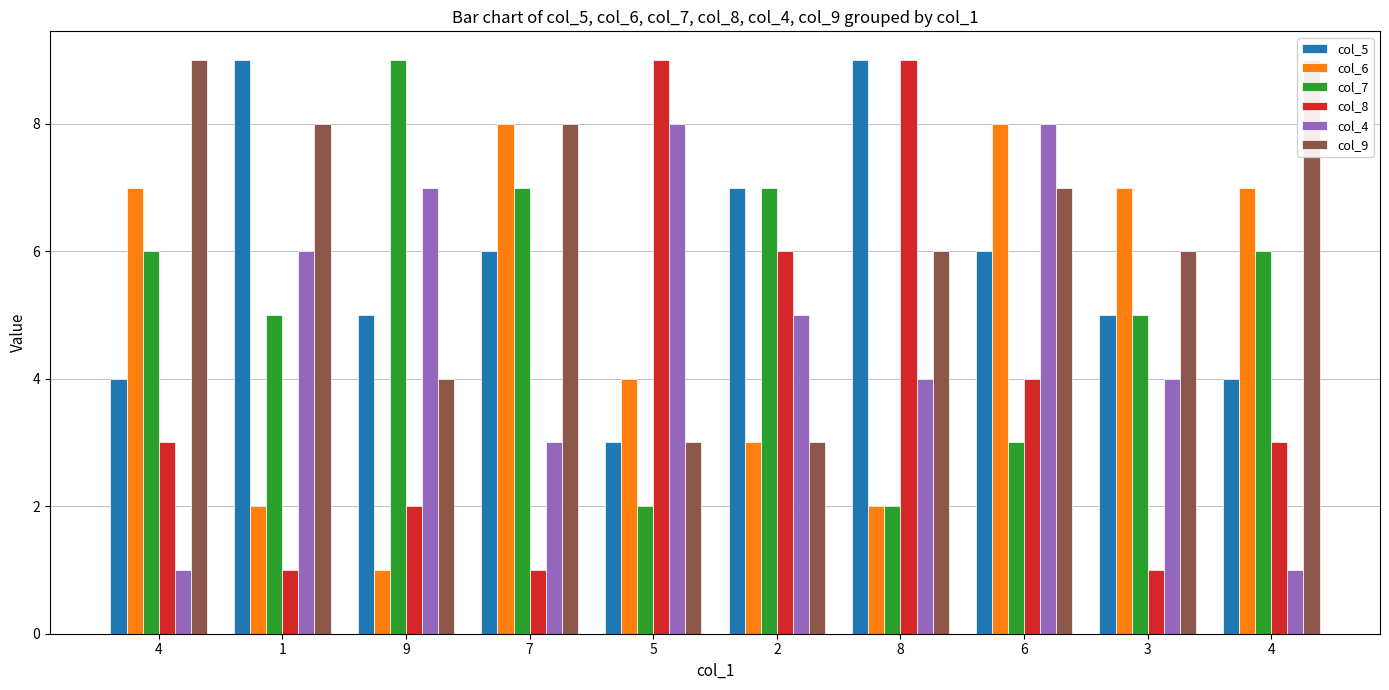

What are all the series names shown in the legend?

col_5, col_6, col_7, col_8, col_4, col_9